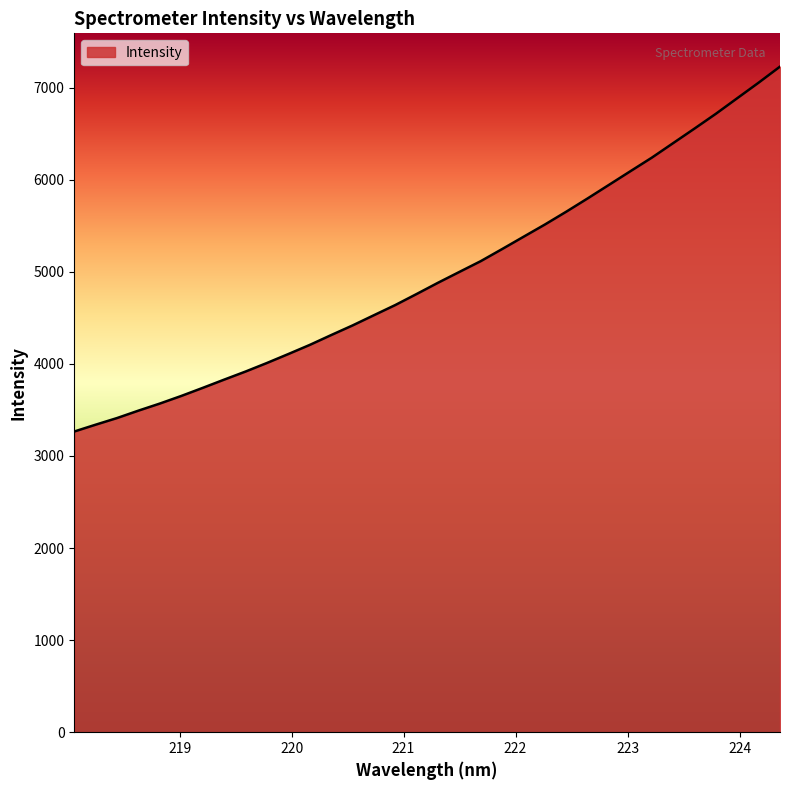

What is the smallest value displayed?

3265.0